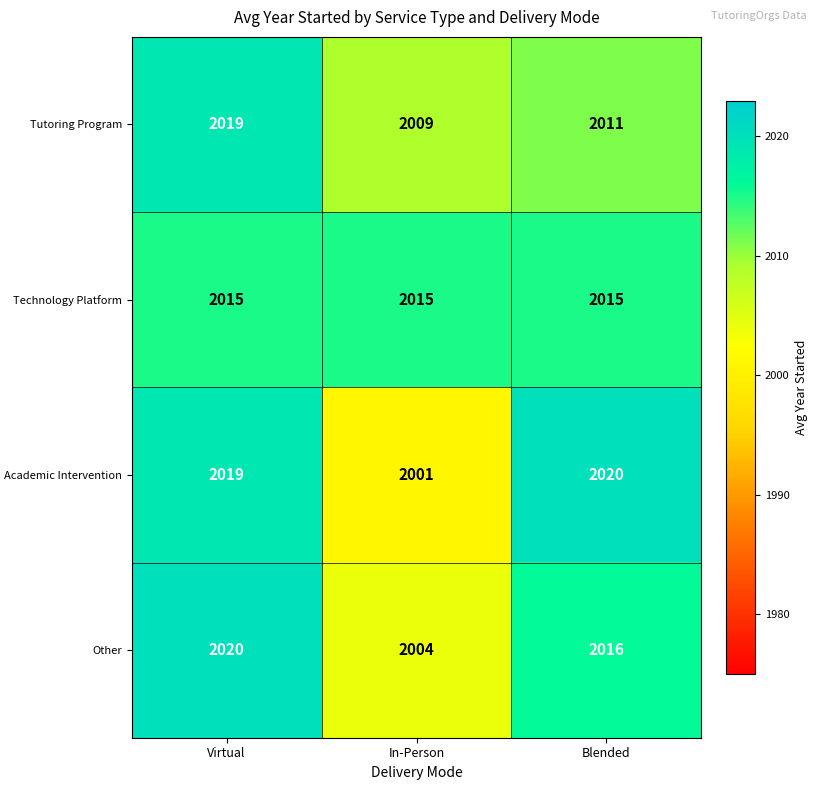

Is it true that Technology Platform equals 2942 at In-Person?

False